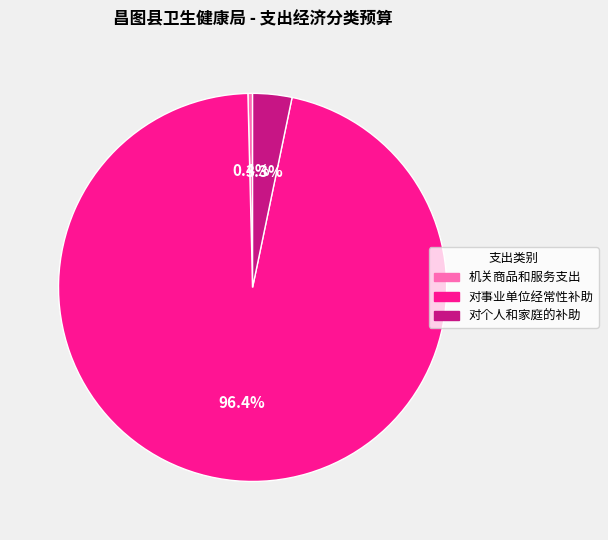

Does 对个人和家庭的补助 represent more than half of the total?

No